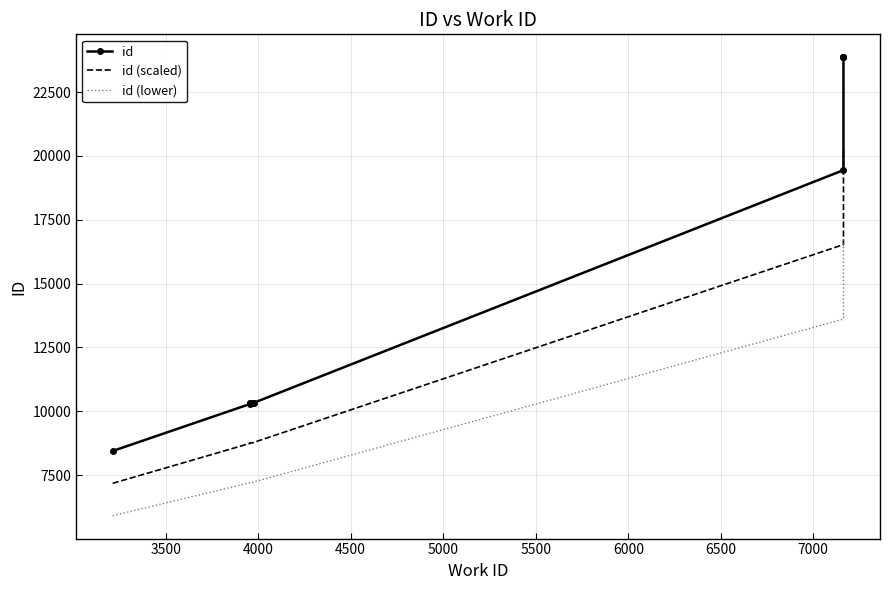

Rank the series by their maximum value, from lowest to highest.

id (lower), id (scaled), id